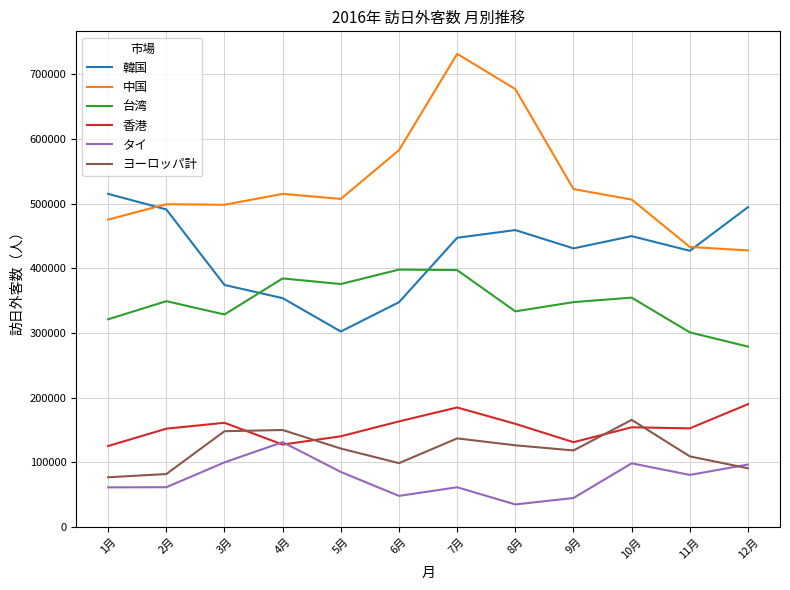

Which series has the largest range (max minus min)?

中国